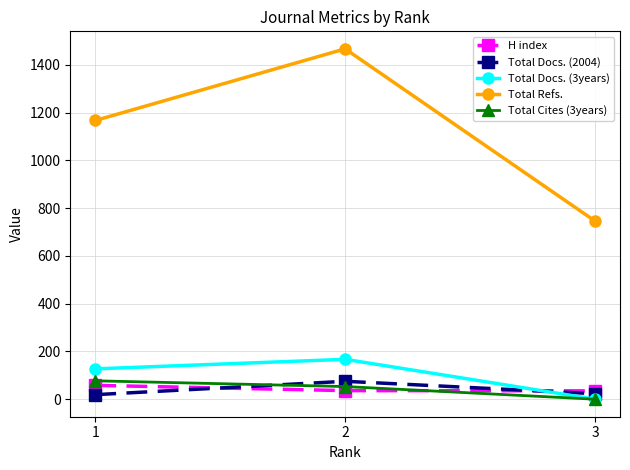

How many distinct data groups are displayed?

5